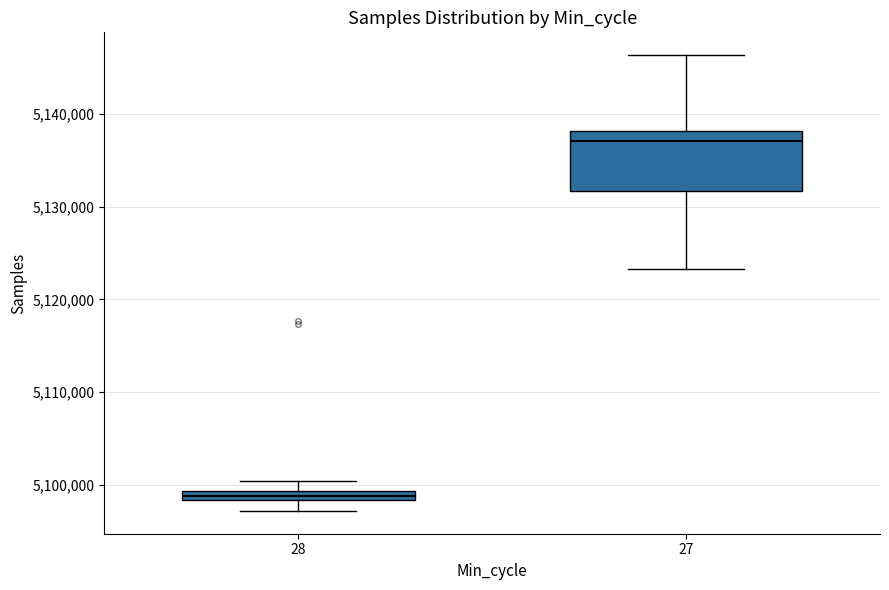

Where is the upper edge of the box at x = 27 on the y-axis? The values are not printed on the chart, so give them approximately, as read against the axis.

5138000